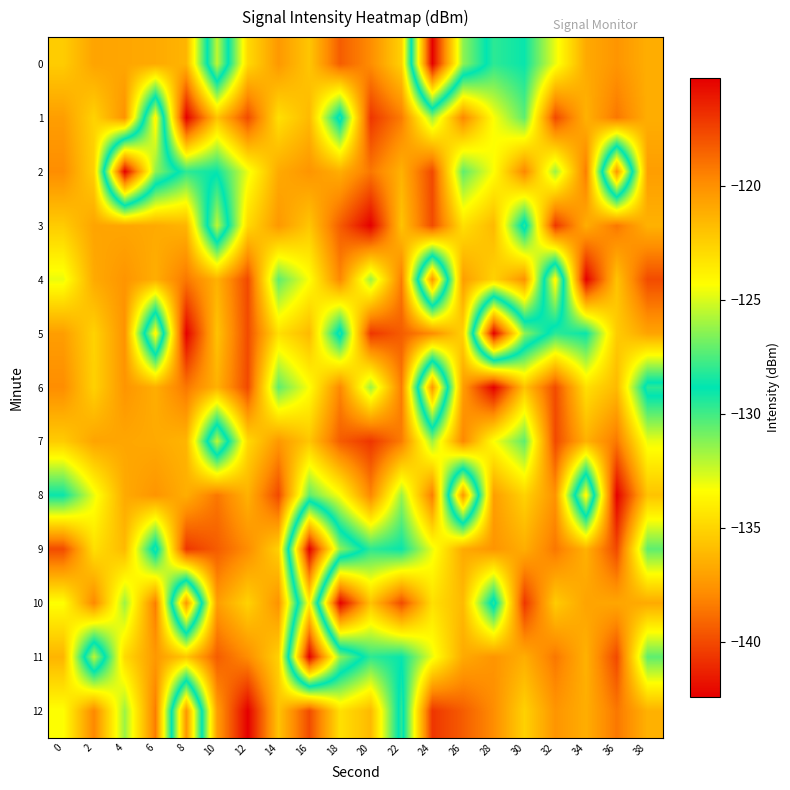

How many data points does each series have?

20